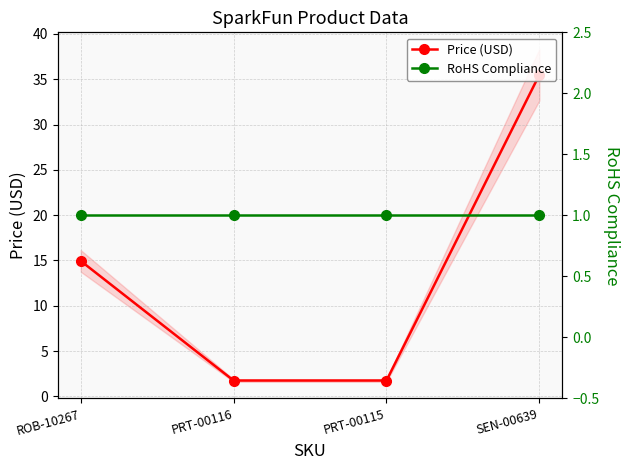

Rank the series by their average value, from lowest to highest.

RoHS Compliance, Price (USD)